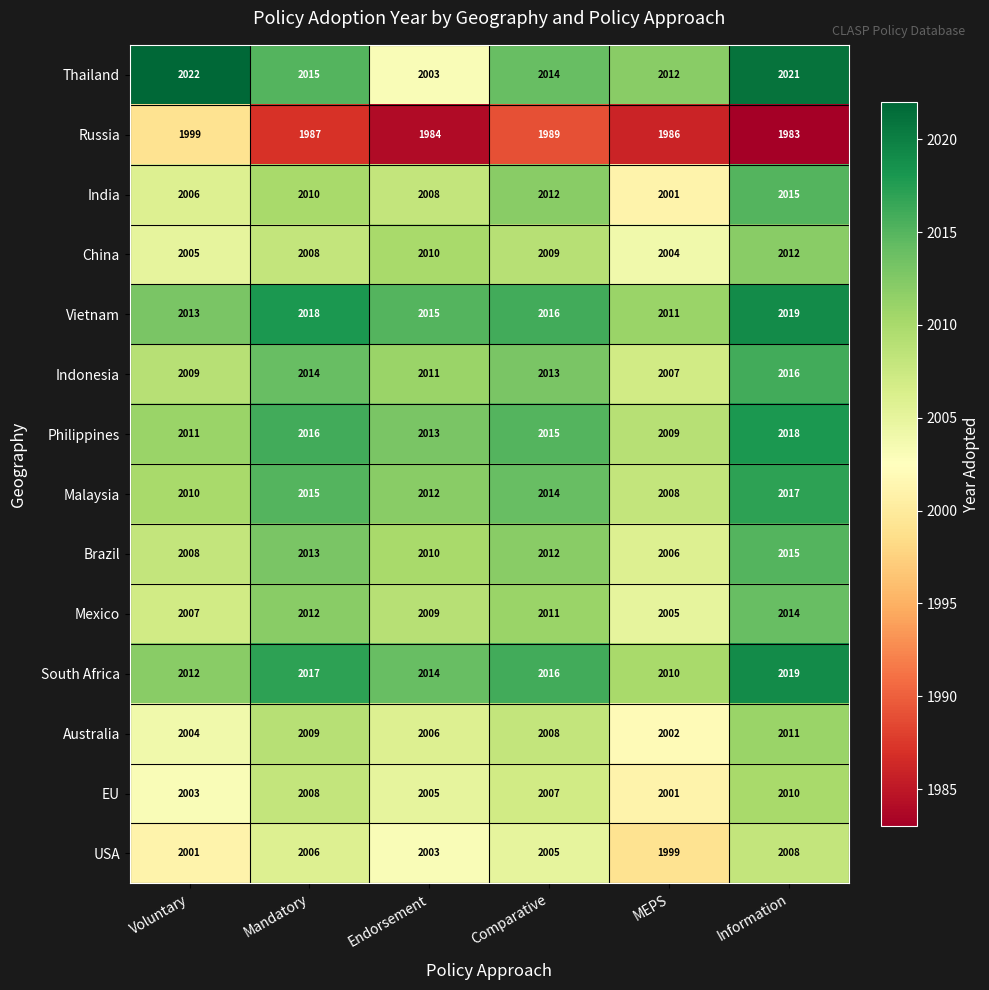

How many categories are shown in the chart?

6